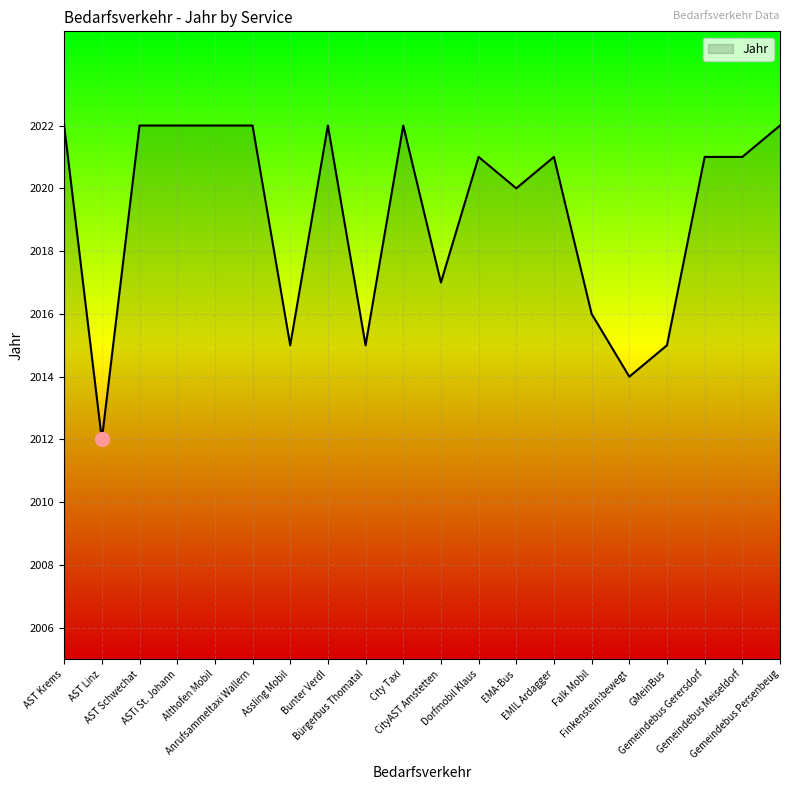

Does the chart display data point markers on the line(s)?

No